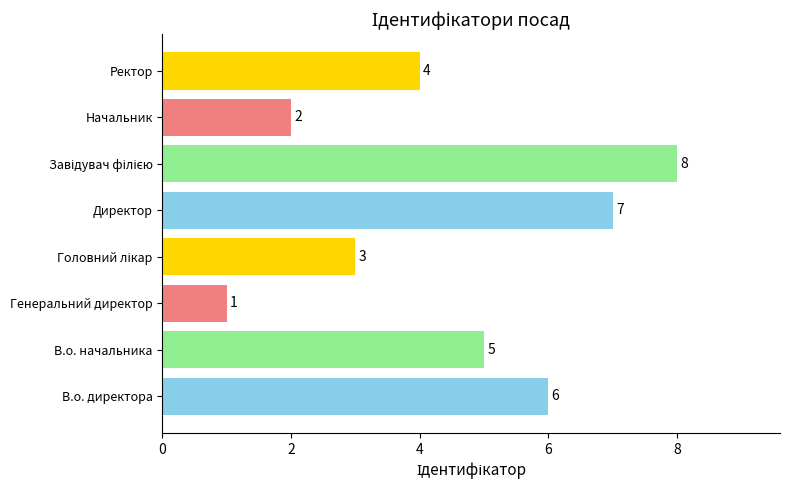

Reading top to bottom, transcribe all the data shown in this chart.

4	2	8	7	3	1	5	6